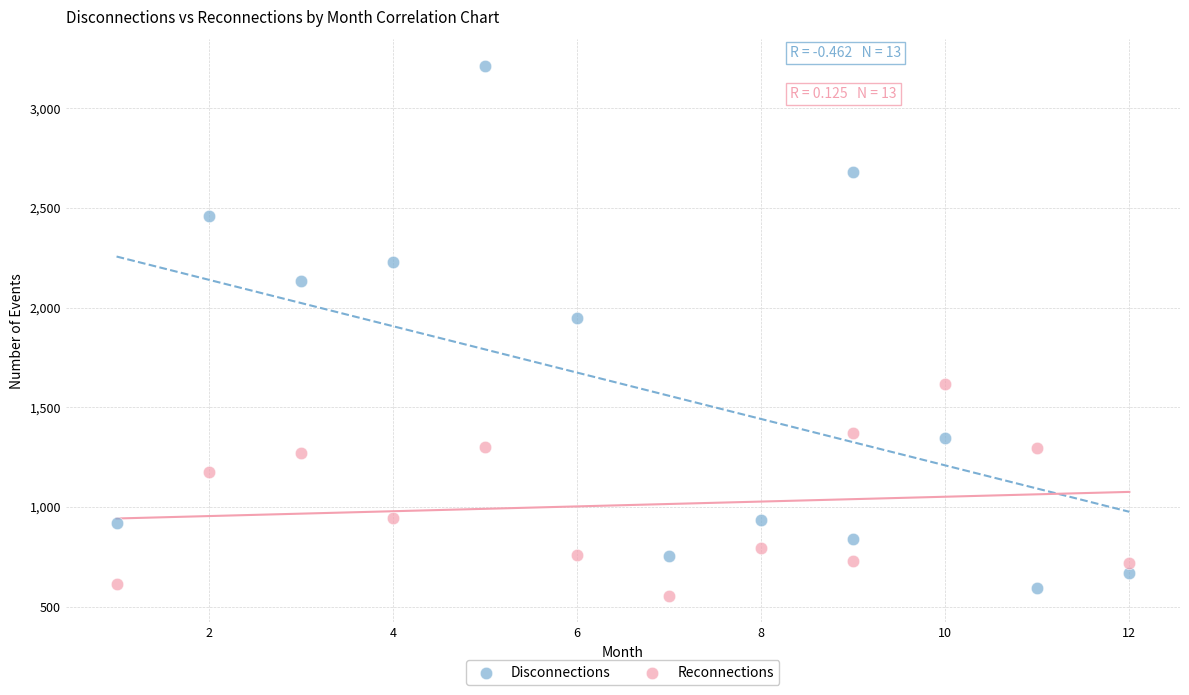

Across all data points, what is the range of X values (max minus min)?

11